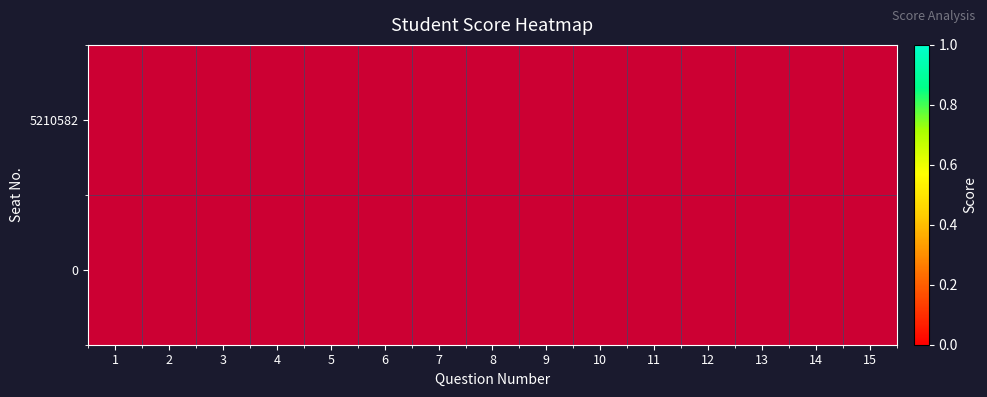

Which has a higher value, 15 or 2?

2